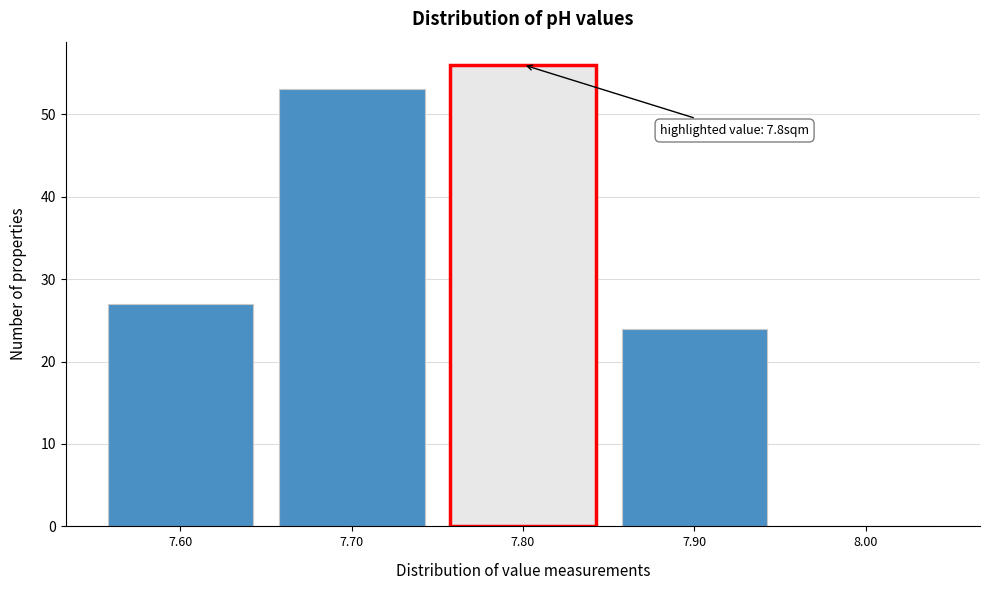

Which range on the x-axis has the tallest bar?

7.75 to 7.85